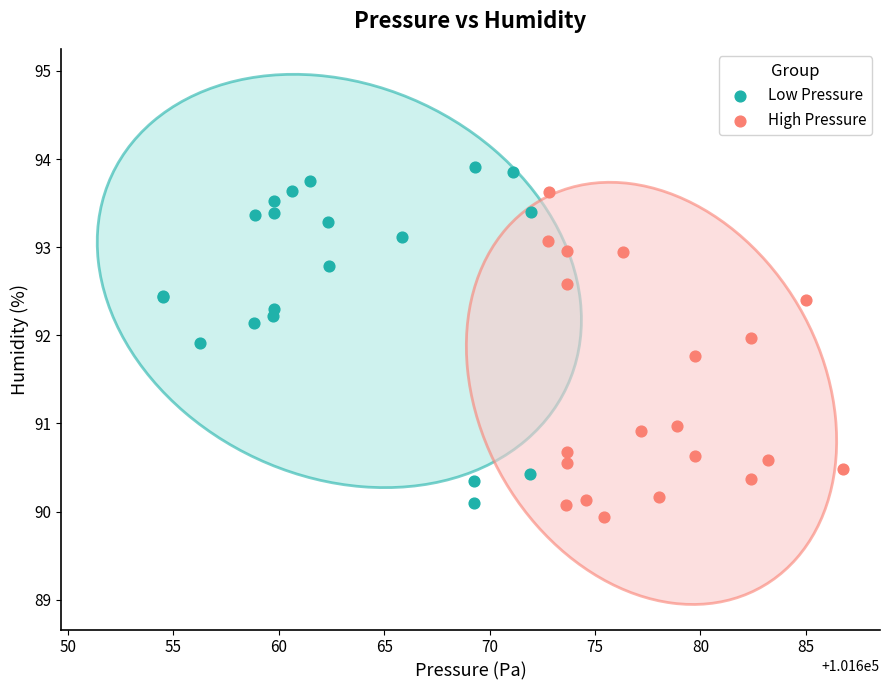

Which series reaches the maximum Y coordinate?

Low Pressure